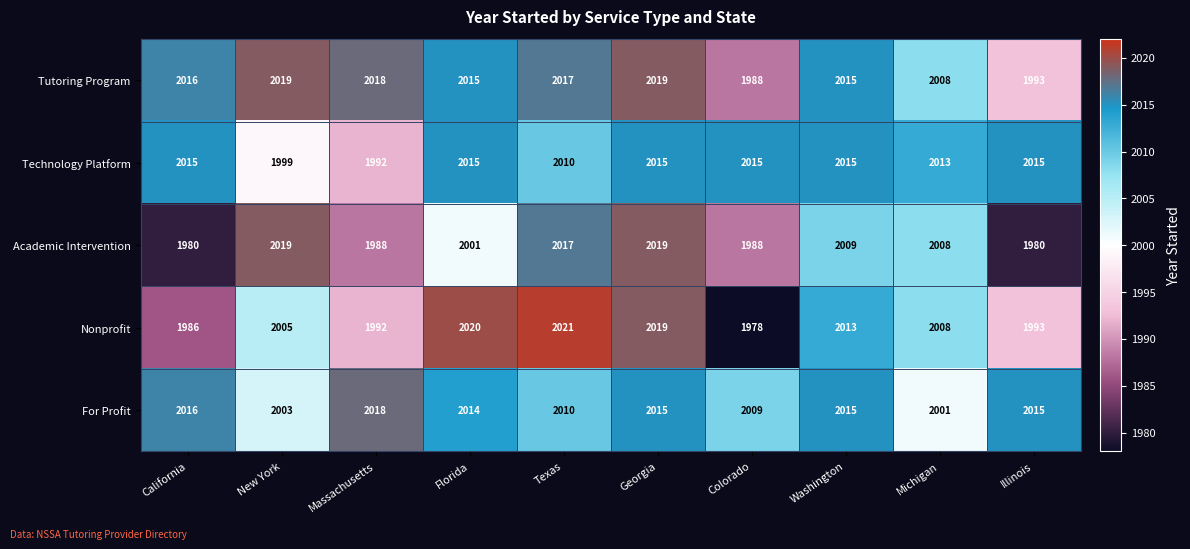

The Technology Platform series shows 1992 at Massachusetts. True or false?

True